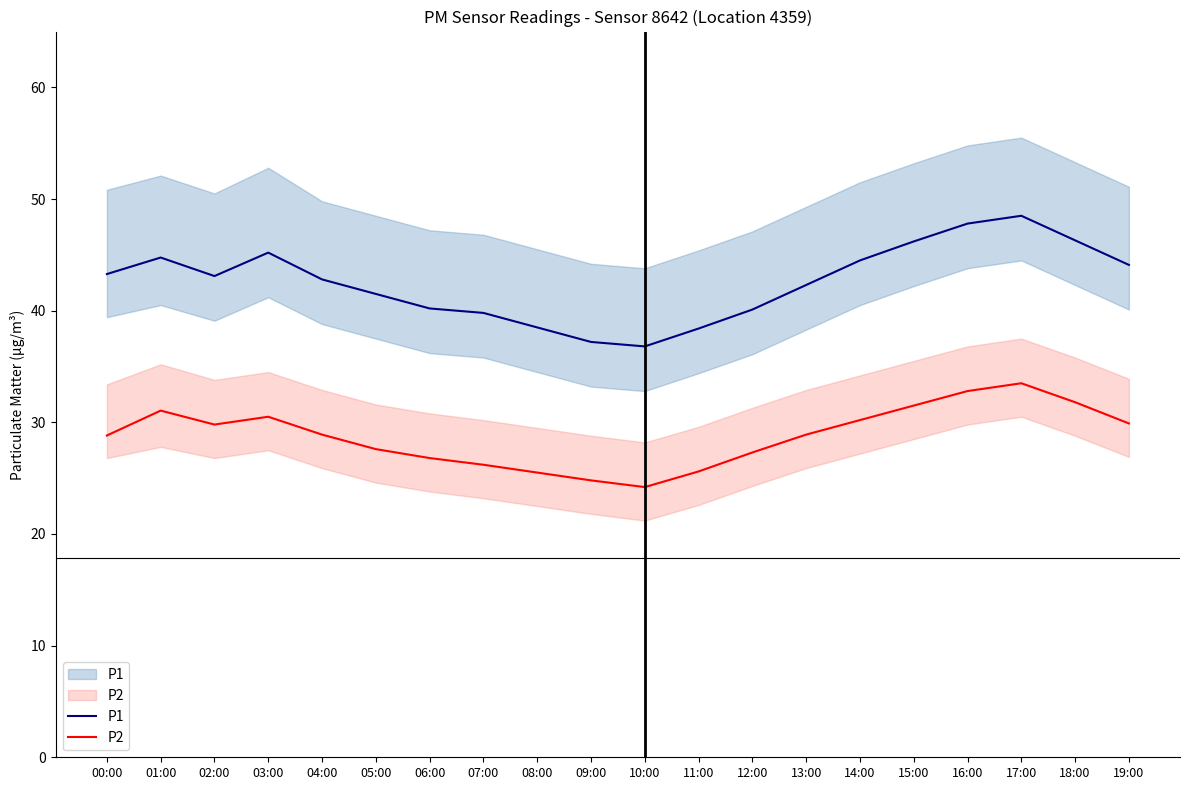

Count the number of categories in the chart.

20